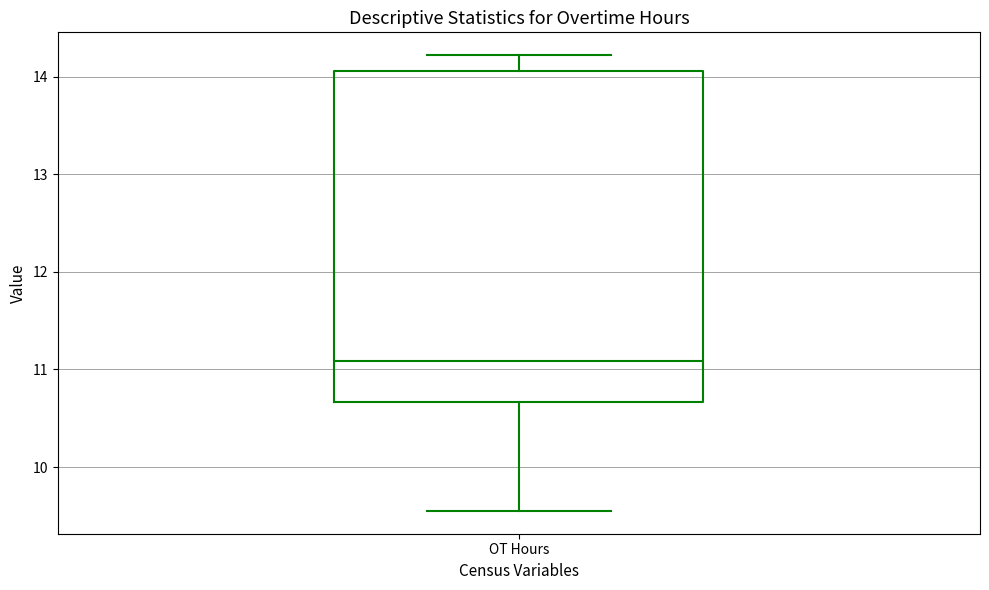

Read this box plot against the y-axis: the position of the median line, the range covered by the box, and the ends of both whiskers. The values are not printed on the chart, so give them approximately, as read against the axis.

median 11.1, box 10.7 to 14.1, whiskers 9.6 to 14.2